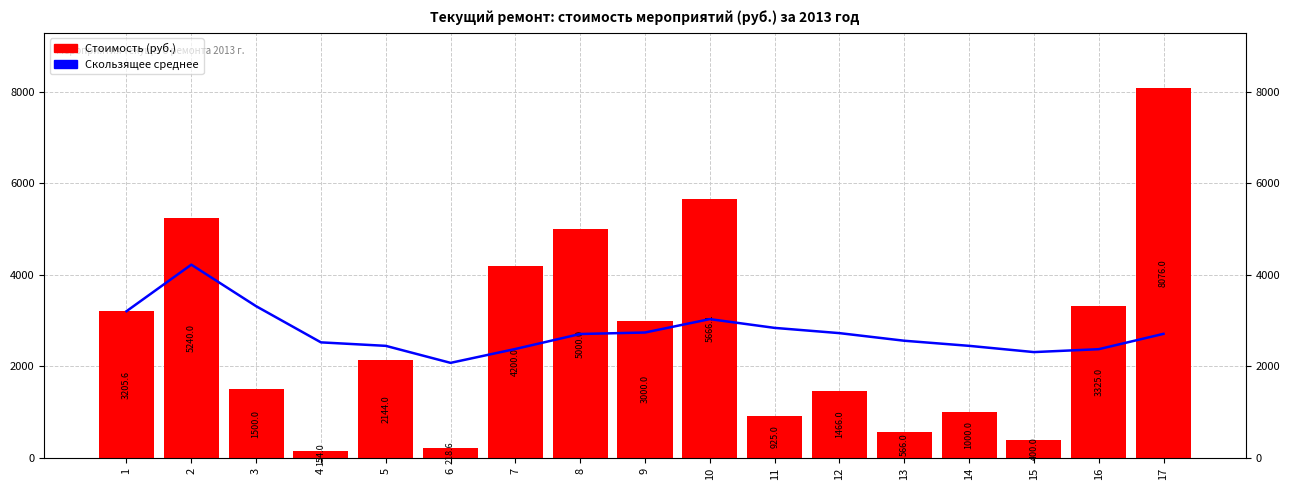

Which series has the largest total across all categories?

Скользящее среднее